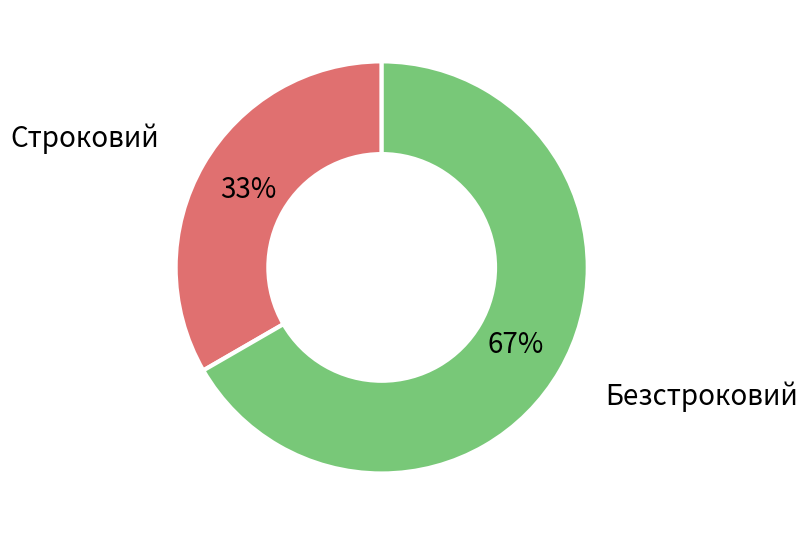

Is it true that Безстроковий is 77% of the pie?

False